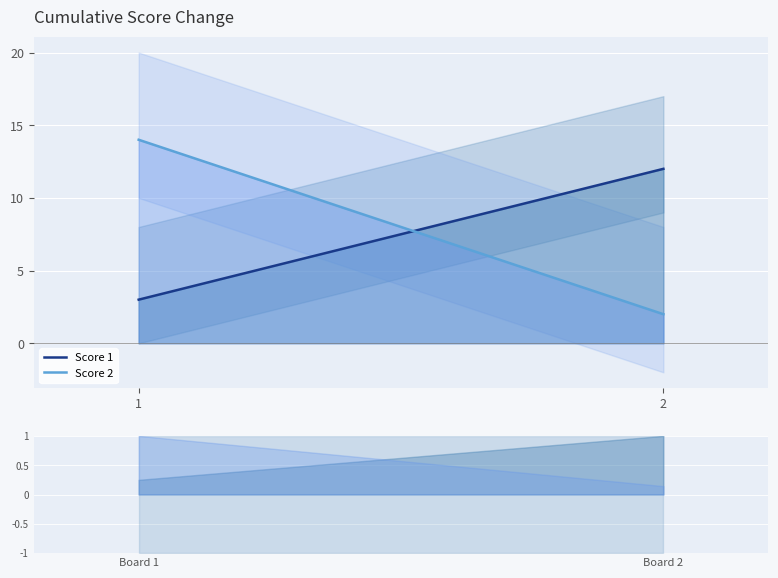

How many categories are shown in the chart?

2